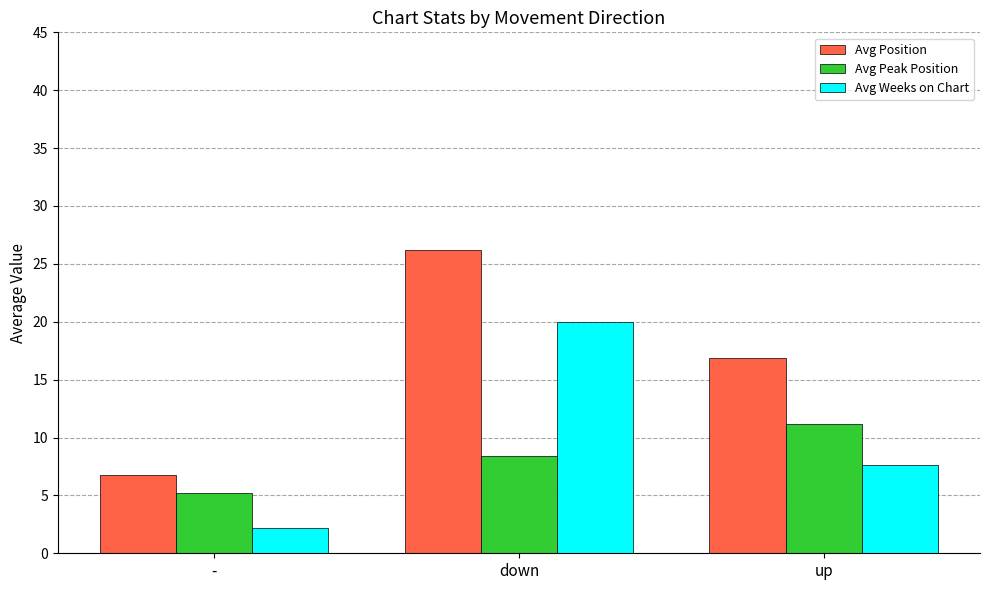

What is the difference between the Avg Peak Position values at - and up?

6.0